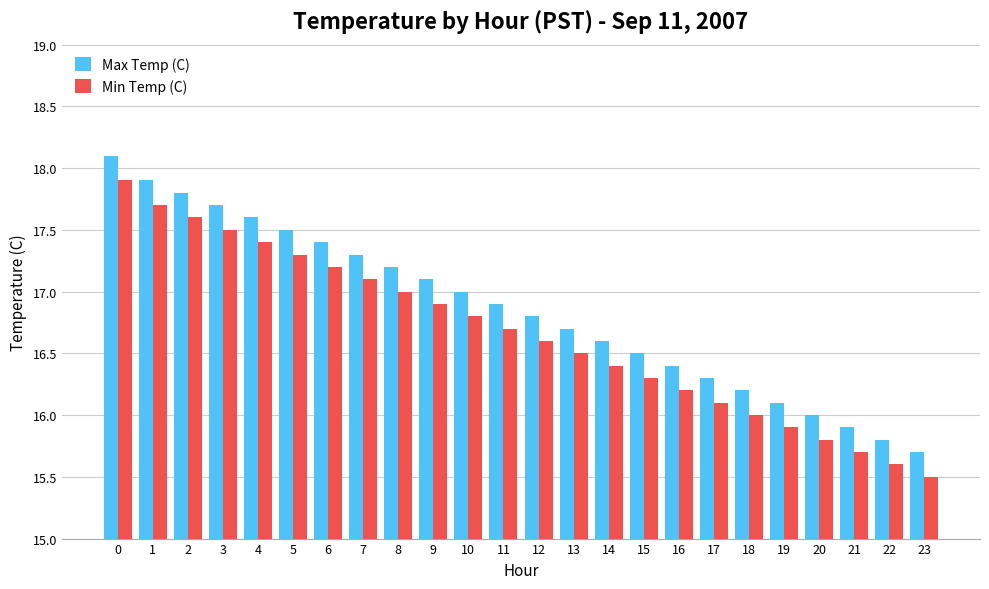

How many bars are there in total?

48